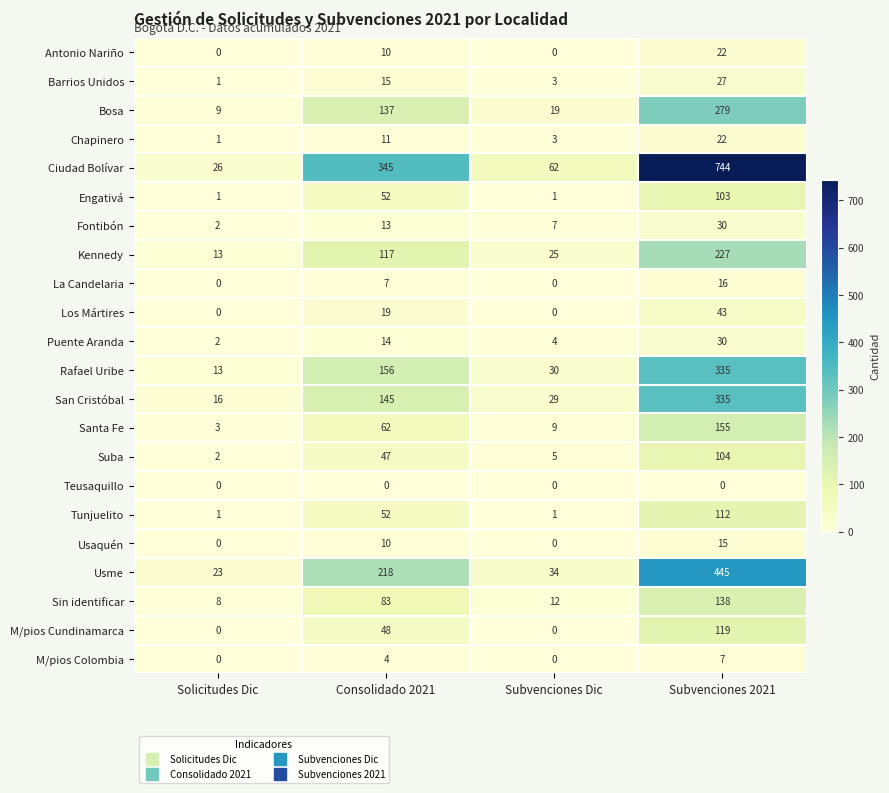

At which label is Tunjuelito closest to 56?

Consolidado 2021